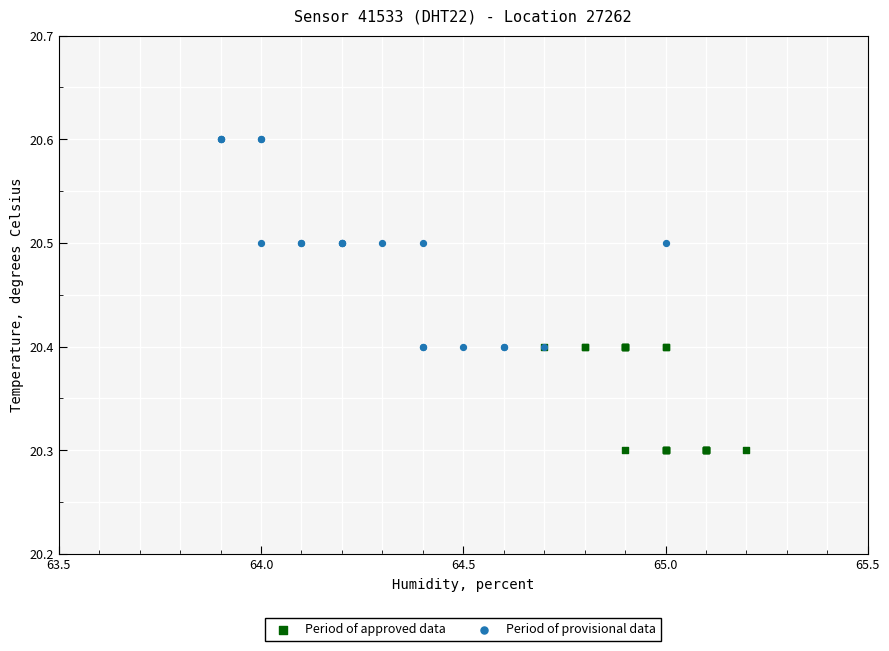

Which series contains the lowest Y value?

Period of approved data